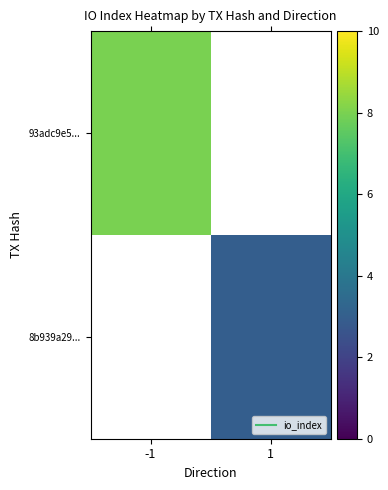

Is the value of 93adc9e5... at 1 greater than the value of 8b939a29... at 1?

No